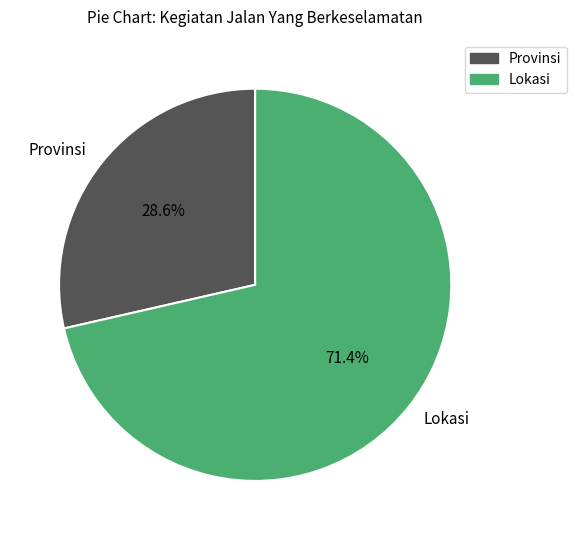

What is the largest slice in the pie chart?

Lokasi